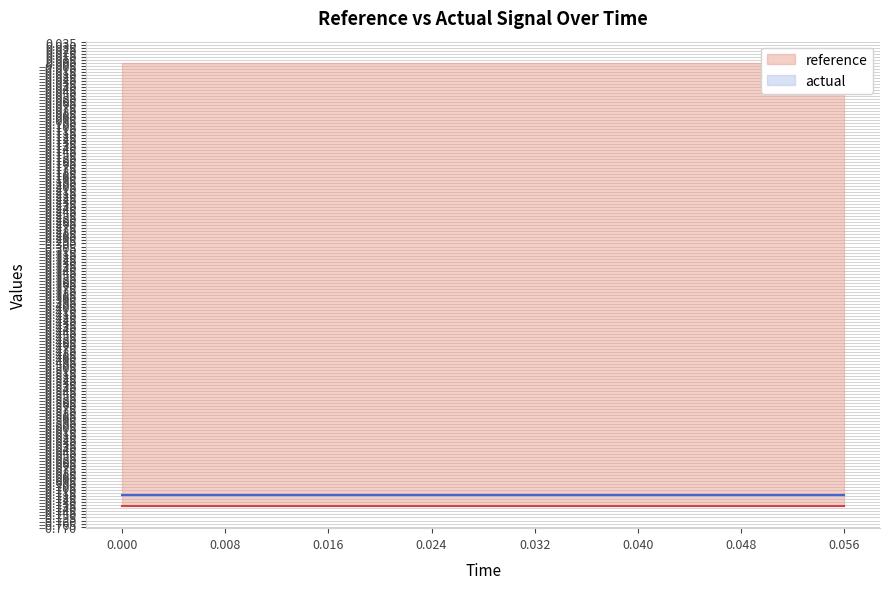

True or false: reference has more than 0 interior local peaks.

False